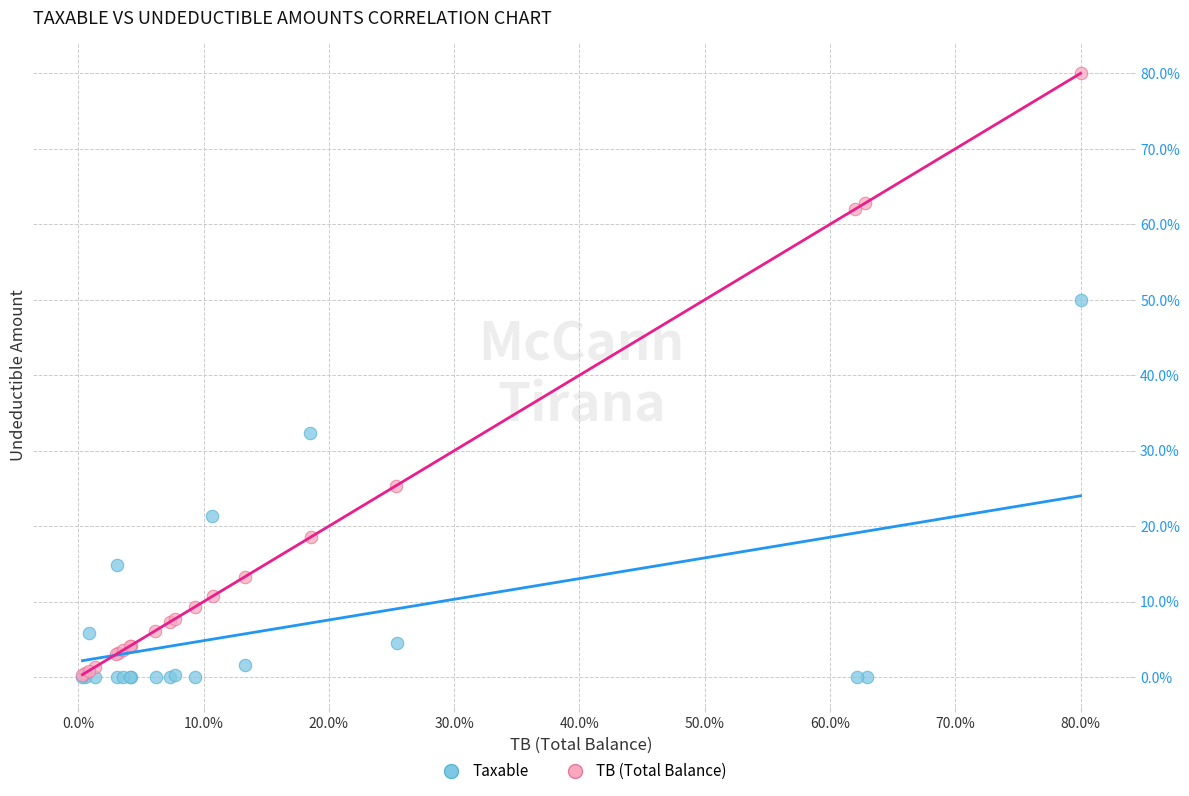

What are all the series names shown in the legend?

Taxable, TB (Total Balance)